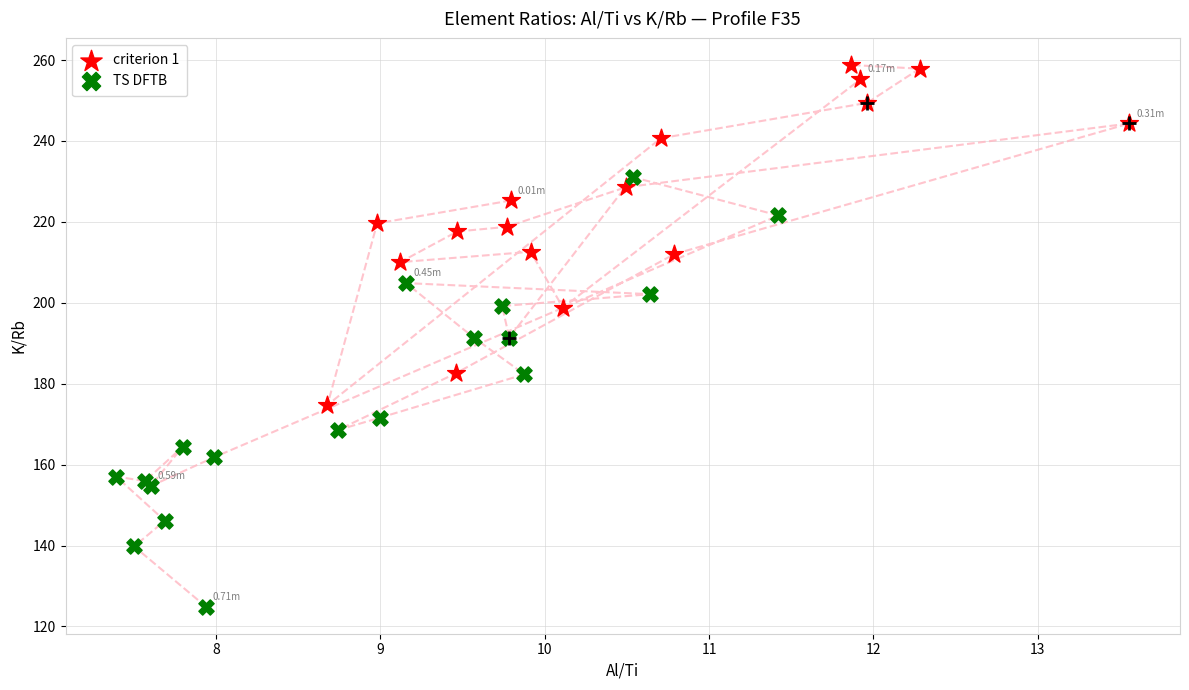

Which series reaches the minimum Y coordinate?

TS DFTB